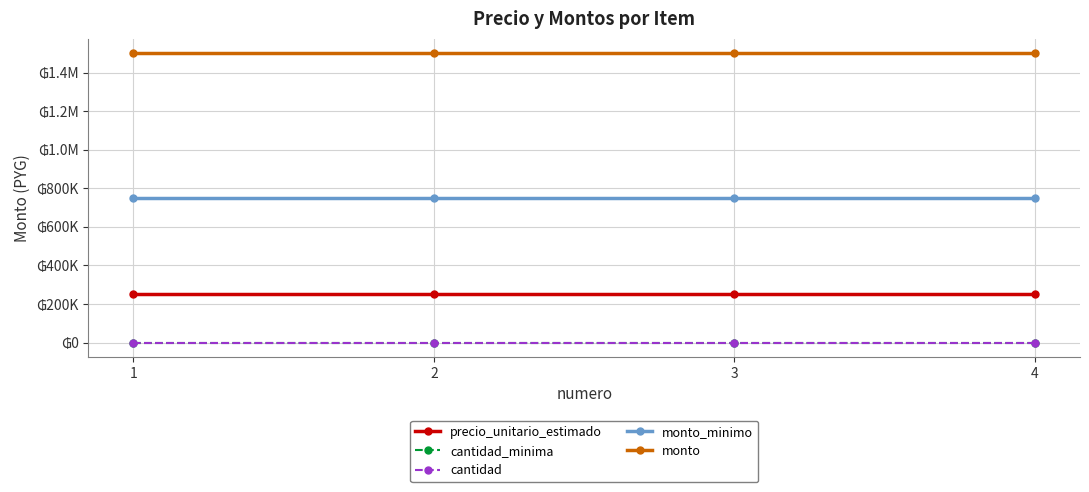

Reading right to left, list all the values displayed in this chart.

precio_unitario_estimado: 4=250000	3=250000	2=250000	1=250000
cantidad_minima: 4=3	3=3	2=3	1=3
cantidad: 4=6	3=6	2=6	1=6
monto_minimo: 4=750000	3=750000	2=750000	1=750000
monto: 4=1500000	3=1500000	2=1500000	1=1500000